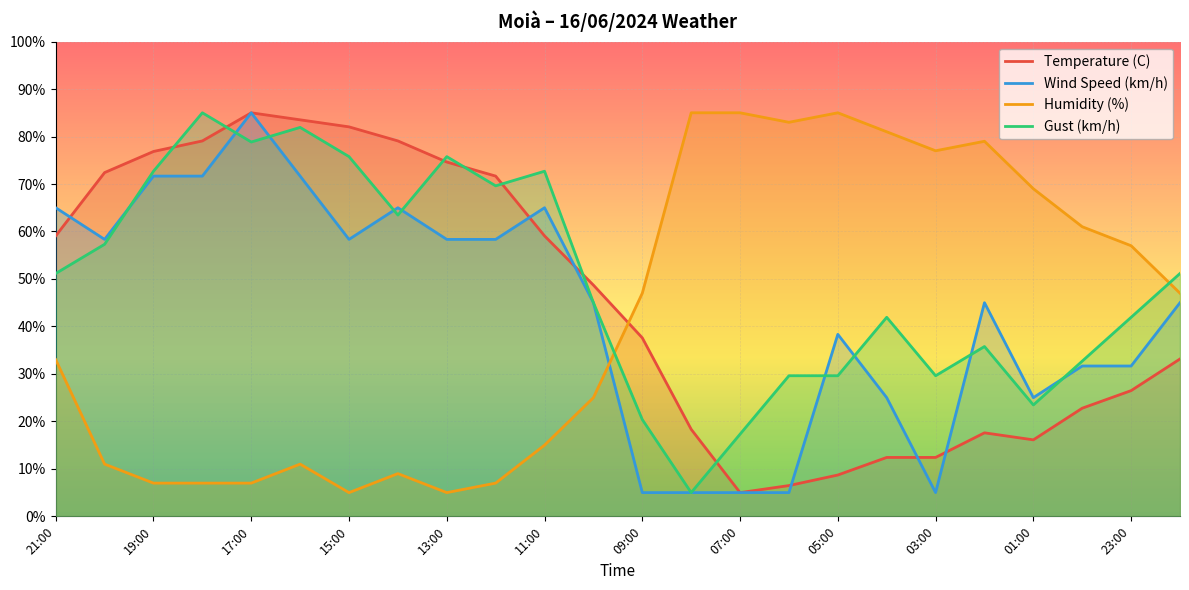

Rank the series by their average value, from lowest to highest.

Humidity (%), Wind Speed (km/h), Temperature (C), Gust (km/h)